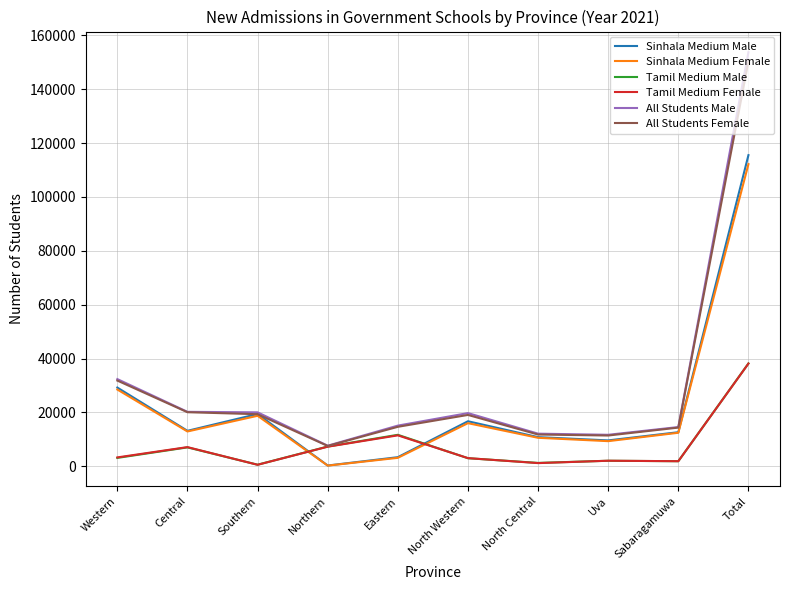

What is the difference between the maximum and minimum values in the Sinhala Medium Female series?

111915